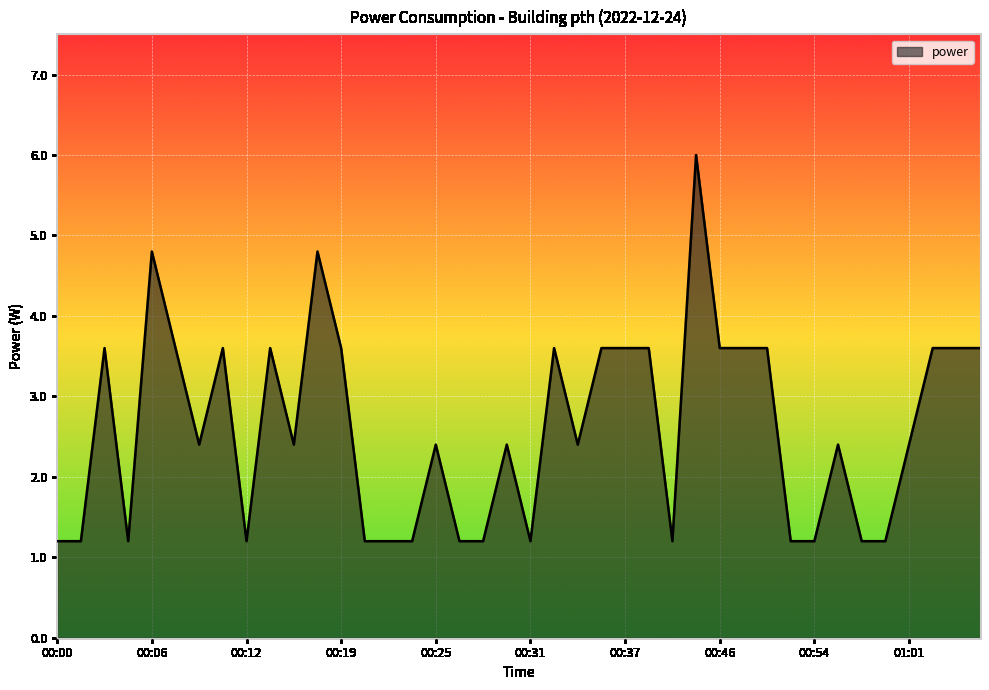

How many distinct data groups are displayed?

1